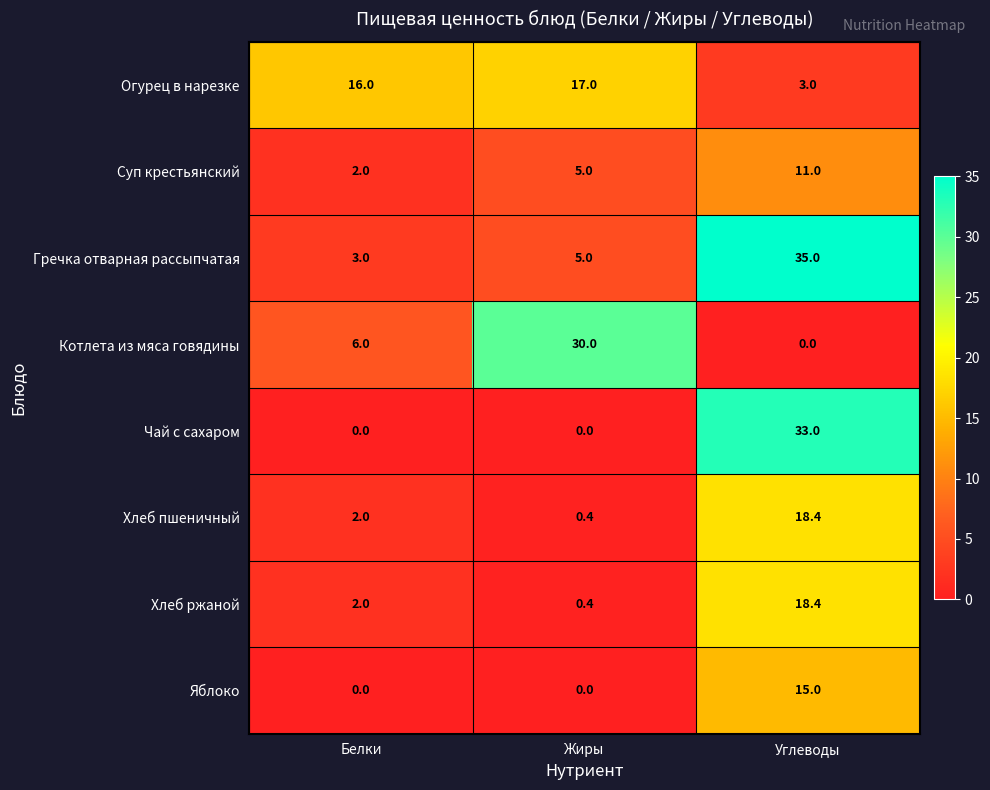

Reading left to right, transcribe all the data shown in this chart.

Огурец в нарезке: 16.0	17.0	3.0
Суп крестьянский: 2.0	5.0	11.0
Гречка отварная рассыпчатая: 3.0	5.0	35.0
Котлета из мяса говядины: 6.0	30.0	0.0
Чай с сахаром: 0.0	0.0	33.0
Хлеб пшеничный: 2.0	0.4	18.4
Хлеб ржаной: 2.0	0.4	18.4
Яблоко: 0.0	0.0	15.0